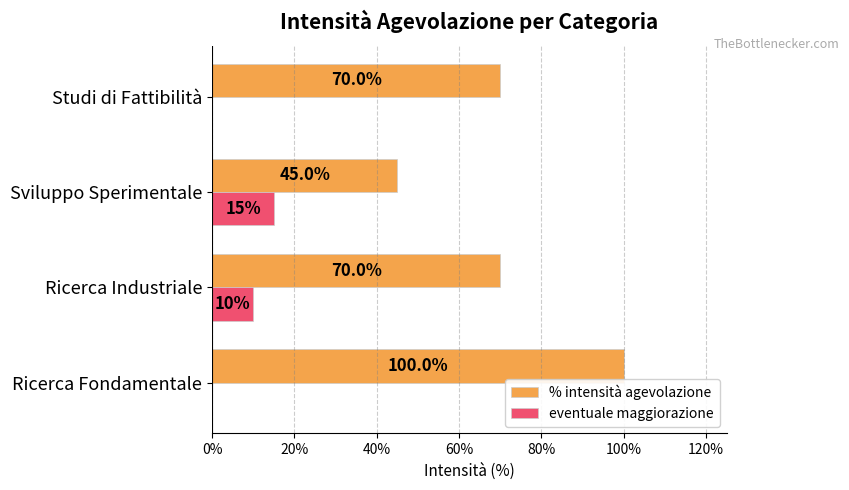

What are all the series names shown in the legend?

% intensità agevolazione, eventuale maggiorazione